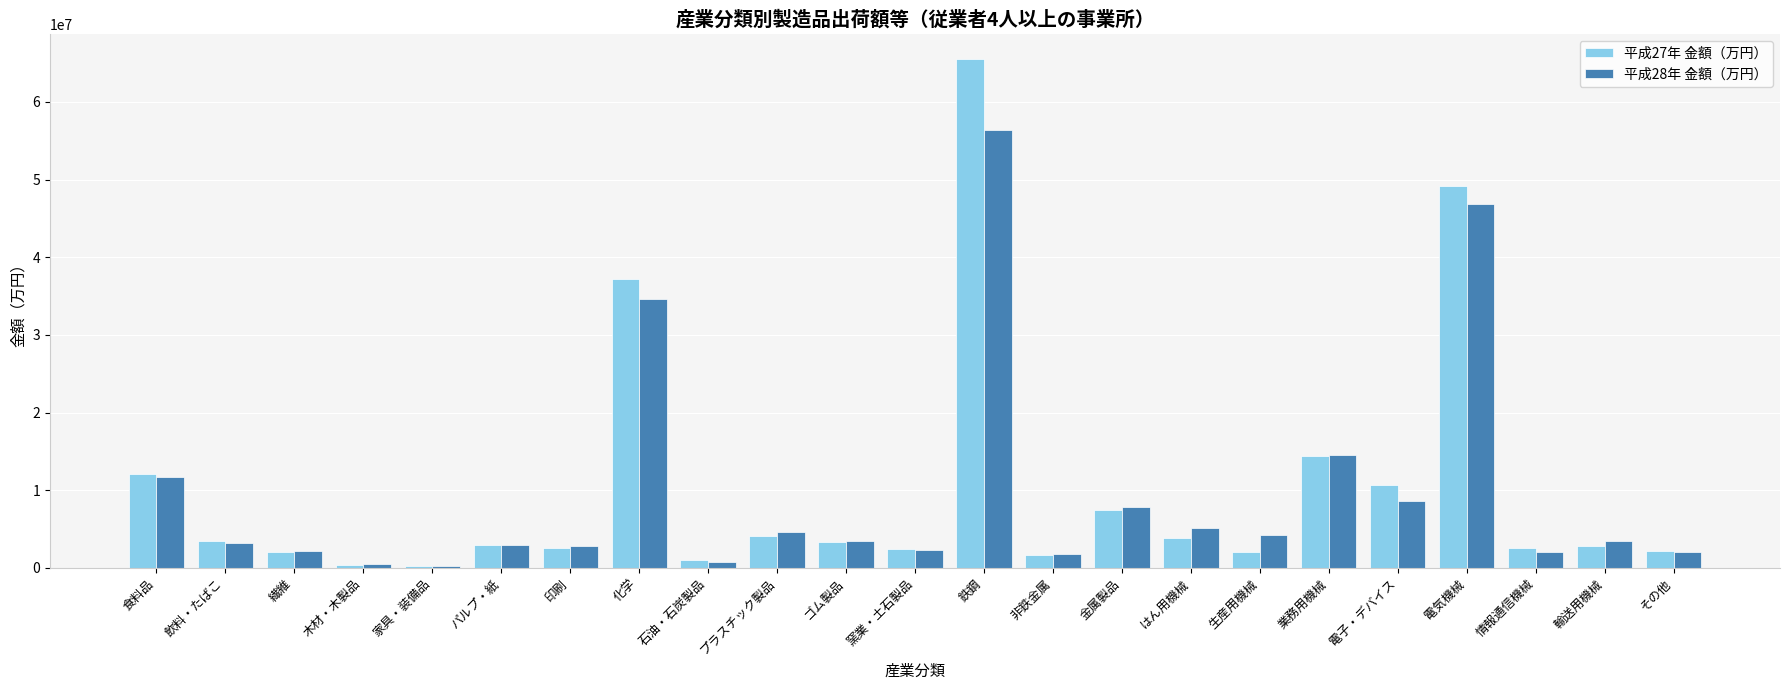

How many categories are shown in the chart?

23